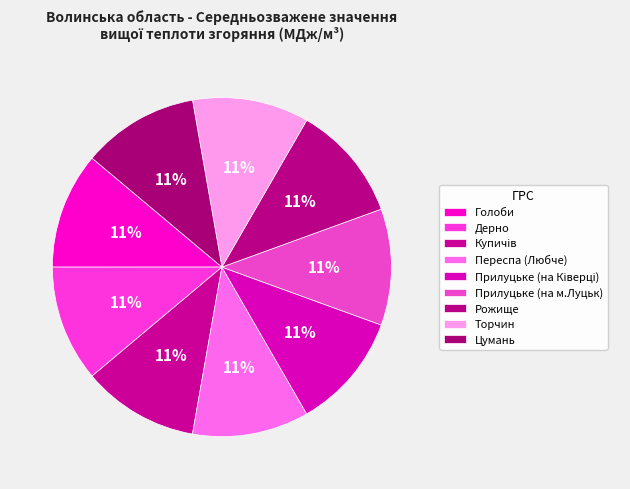

The Прилуцьке (на м.Луцьк) slice represents 11% of the pie. True or false?

True